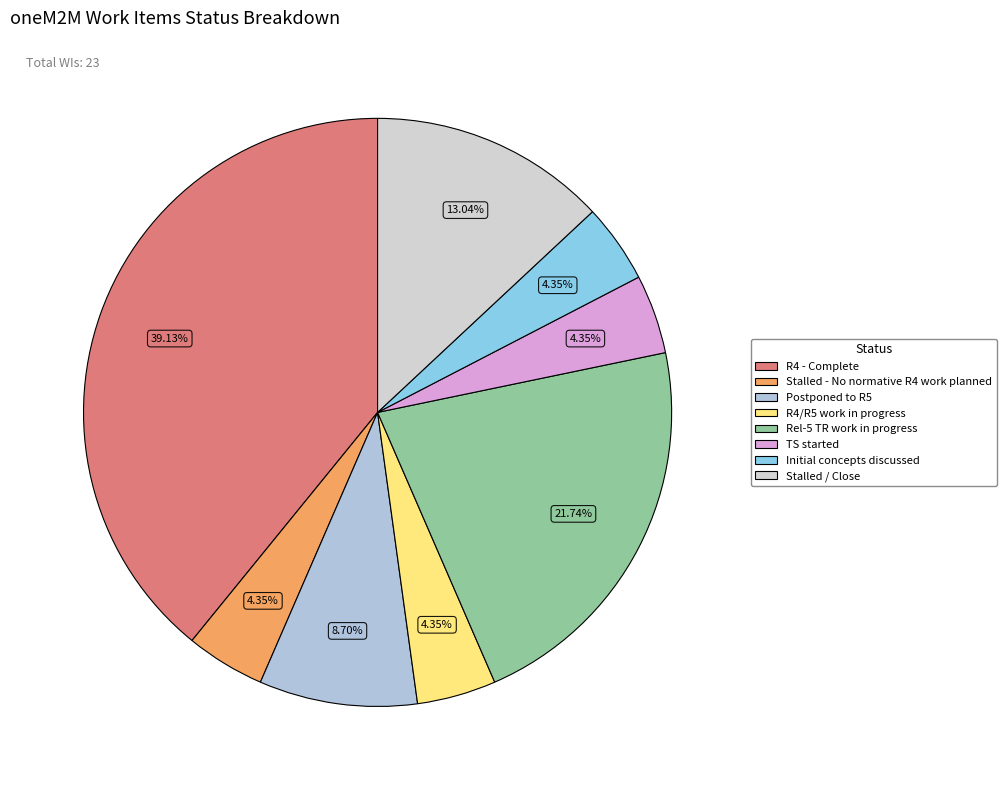

To the nearest percent, what is the difference between the largest and smallest slice percentages?

35%